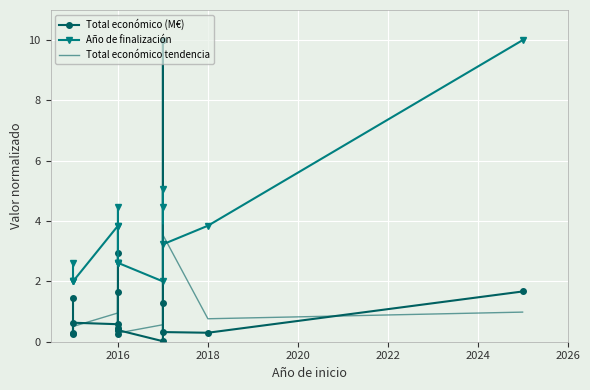

What is the difference between the maximum and minimum values in the Total económico (M€) series?

10.0